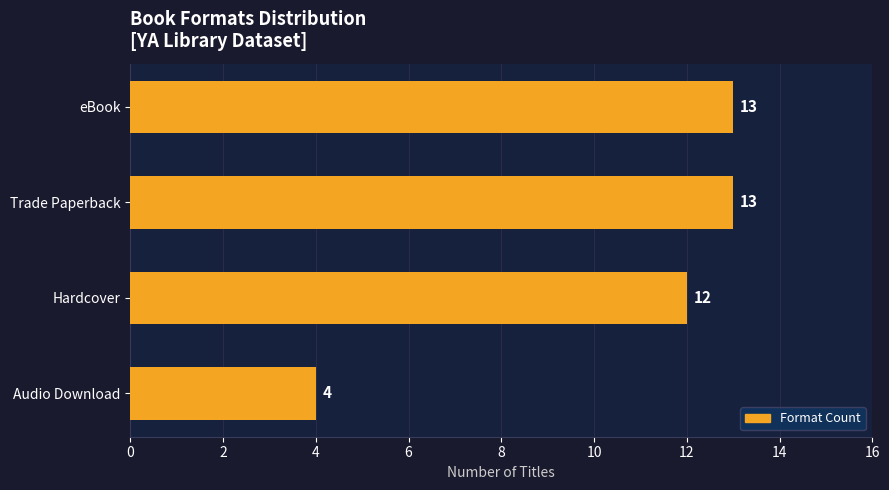

What is the sum of the values at Trade Paperback and Audio Download?

17